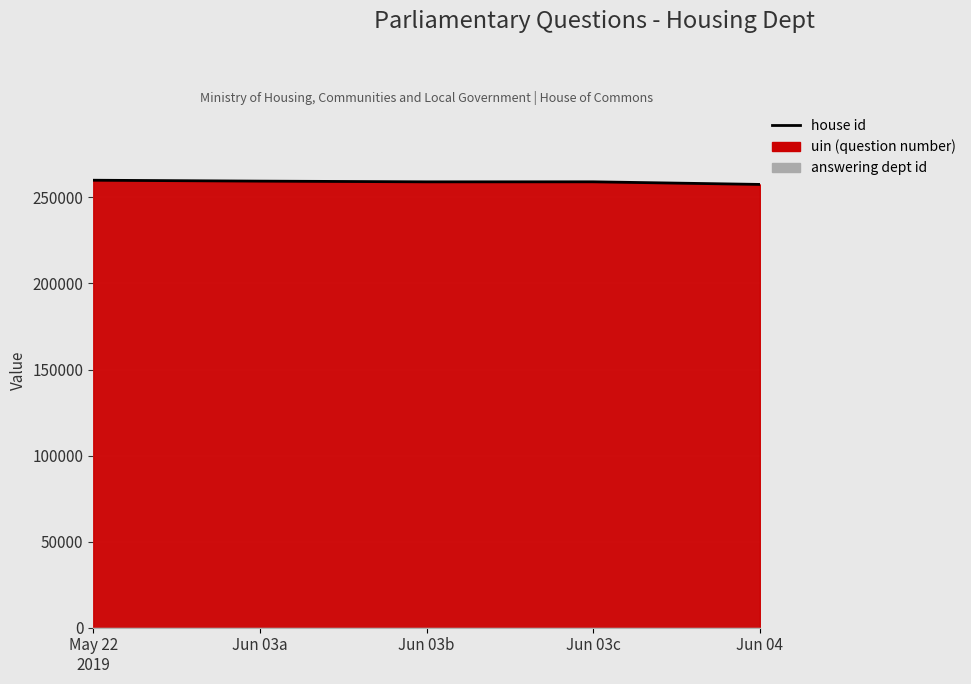

List the labels in order of value, smallest first.

Jun 04, Jun 03b, Jun 03c, Jun 03a, May 22
2019